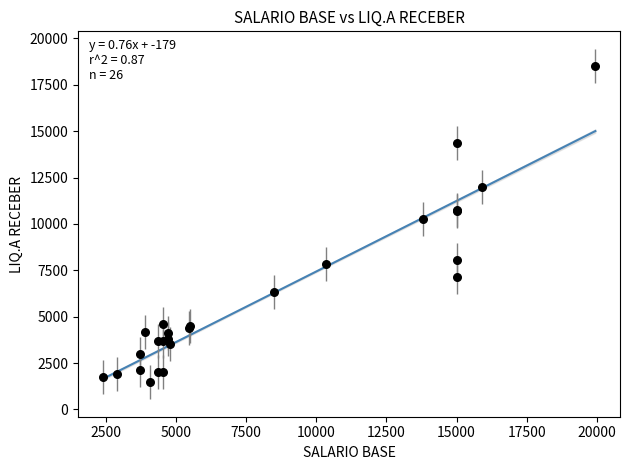

What Y value in the scatter plot is closest to 9992?

10265.8